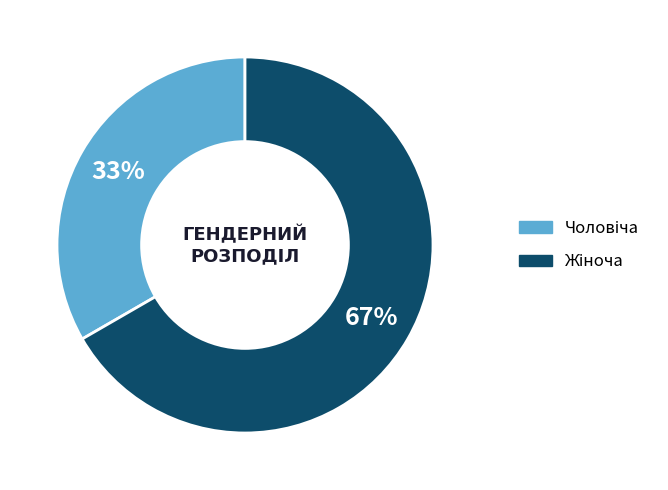

Is there a majority slice in this chart?

Yes